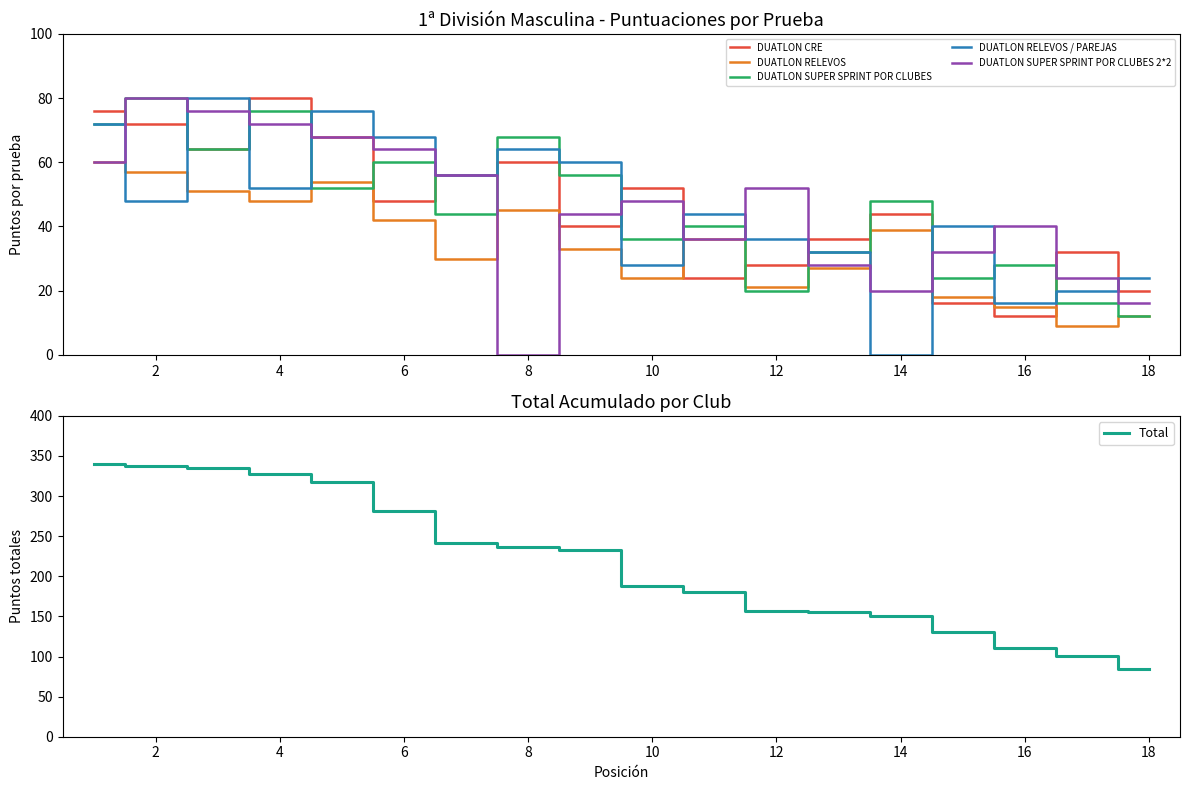

Is it true that DUATLON RELEVOS equals 21 at 12?

True